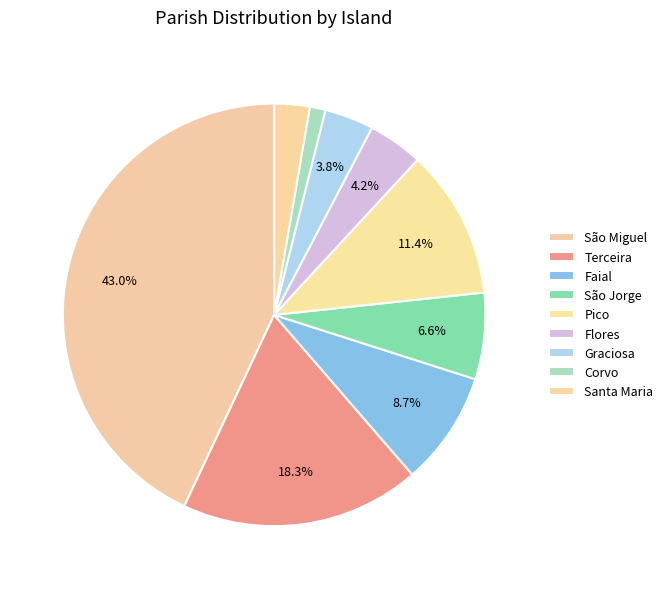

To the nearest percent, what percentage of the pie is Santa Maria?

3%